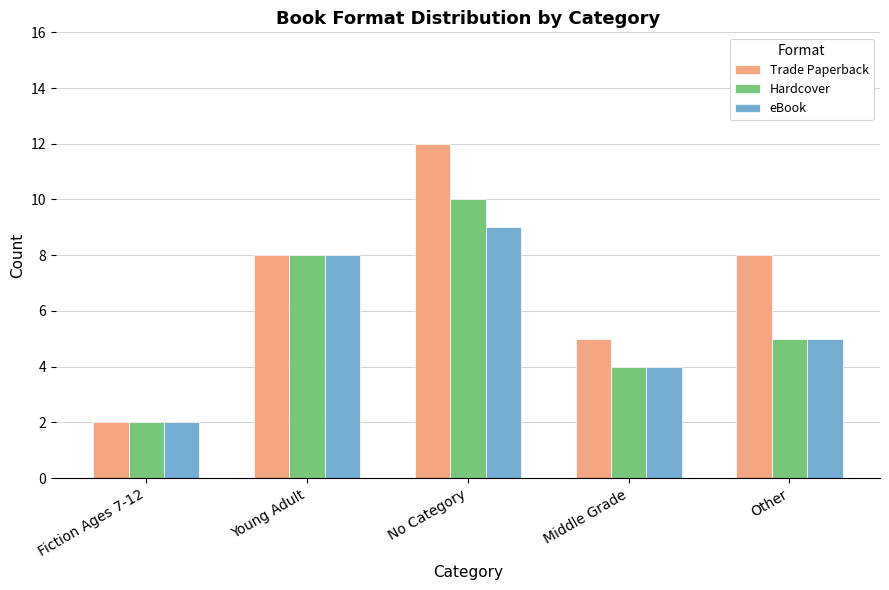

Are the bars grouped side by side (vs. stacked)?

Yes